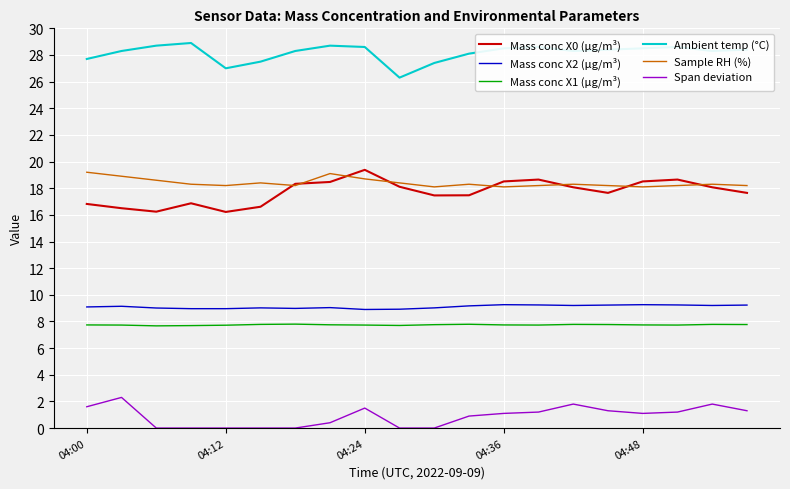

What is the lowest value of the Mass conc X0 (μg/m³) series?

16.2